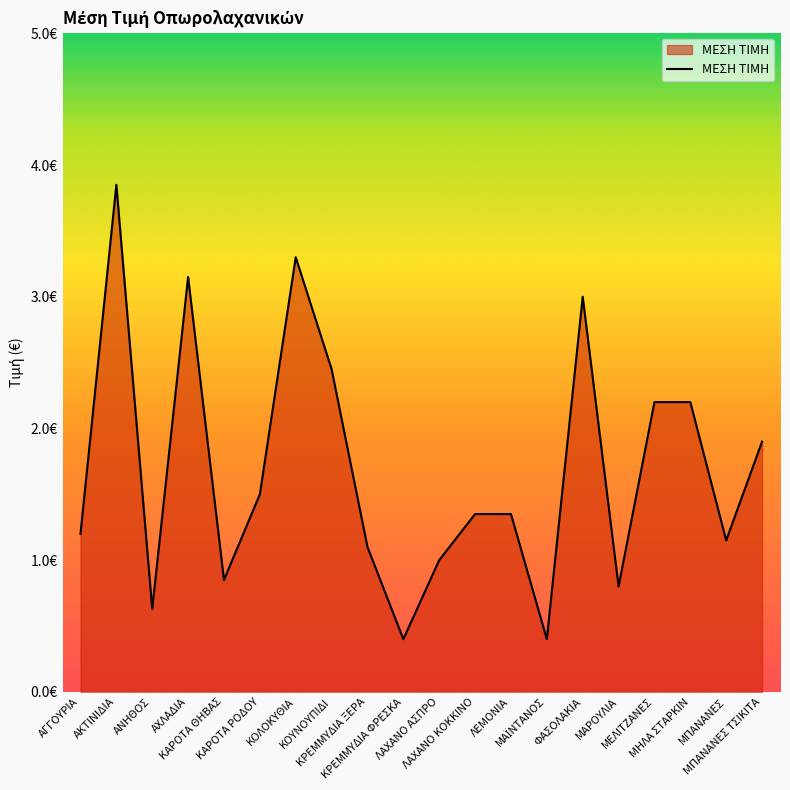

Does the chart display data point markers on the line(s)?

No